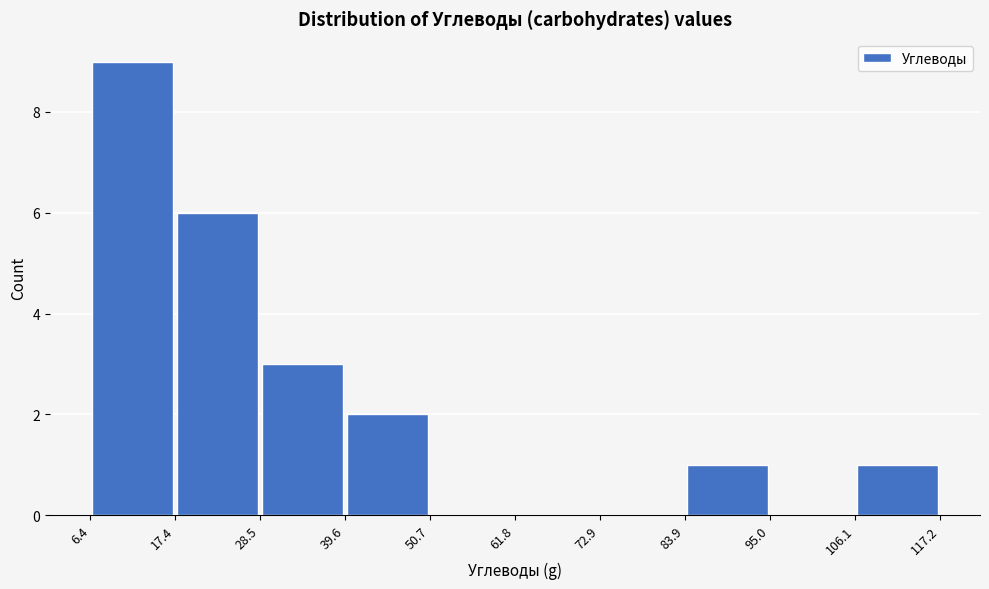

What is the height of the bar covering 106.1 to 117.2 on the x-axis? The values are not printed on the chart, so give them approximately, as read against the axis.

1